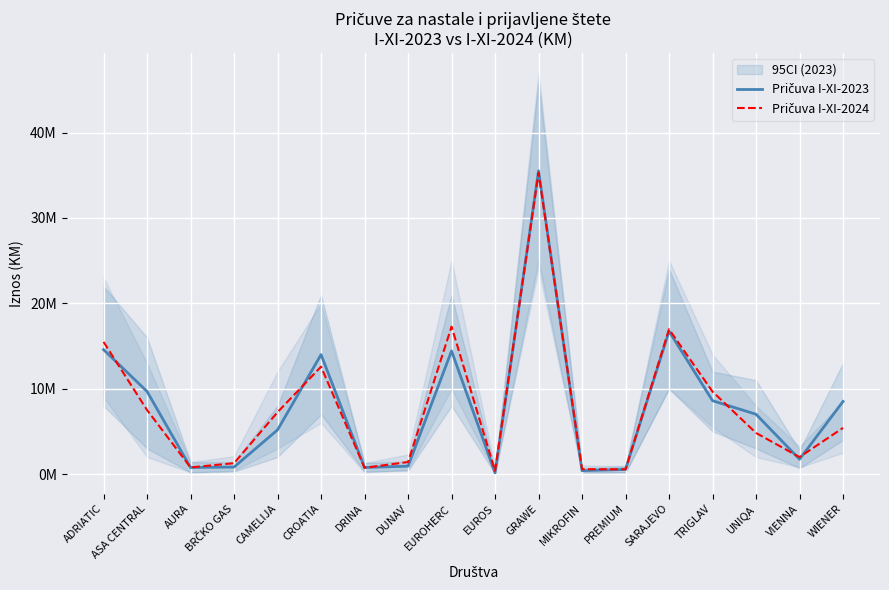

Rank the series at DRINA from lowest to highest value.

Pričuva I-XI-2024, Pričuva I-XI-2023